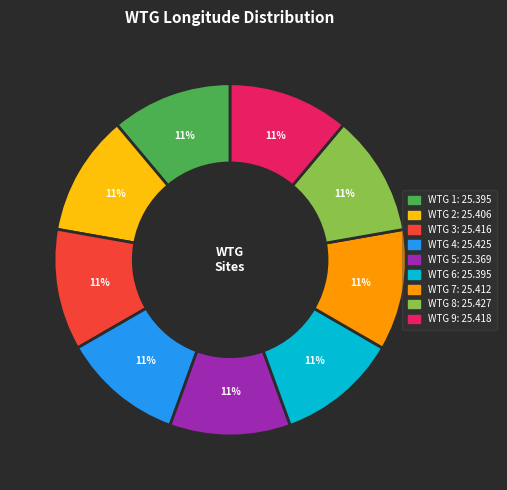

What percentage is the WTG 4 slice, to the nearest percent?

11%